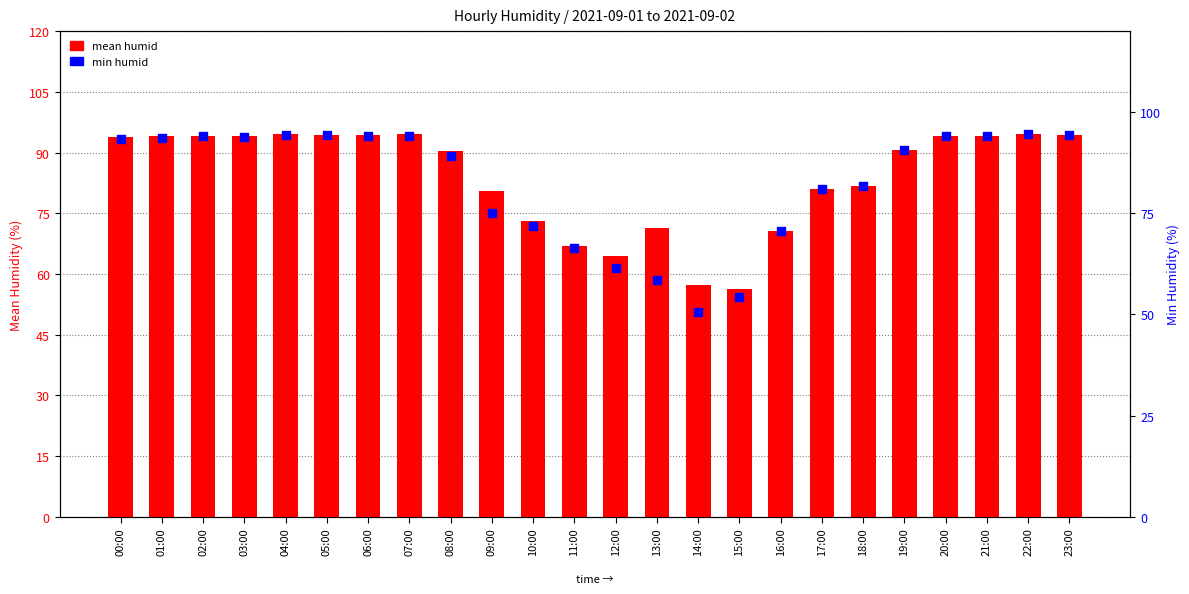

At how many categories does at least one series exceed 83?

14